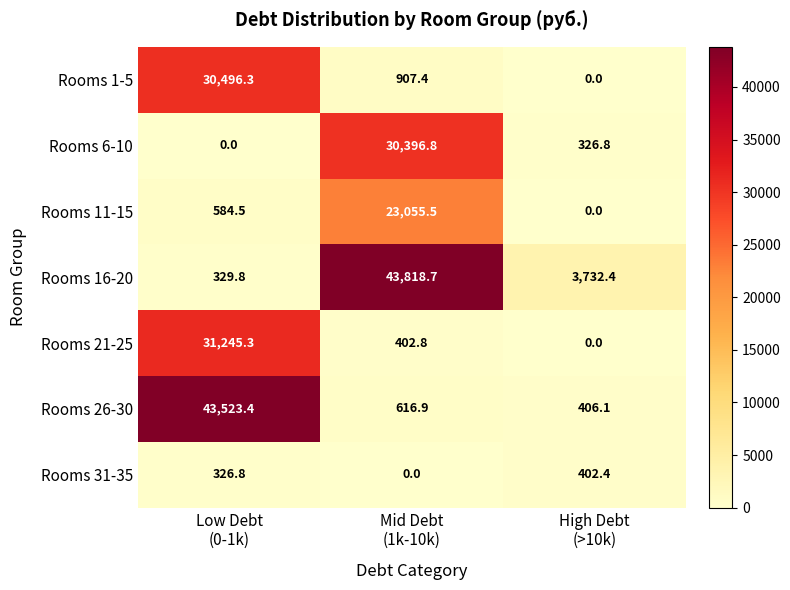

Reading right to left, list all the values displayed in this chart.

Rooms 1-5: 0.0	907.4	30496.3
Rooms 6-10: 326.8	30396.8	0.0
Rooms 11-15: 0.0	23055.5	584.5
Rooms 16-20: 3732.4	43818.7	329.8
Rooms 21-25: 0.0	402.8	31245.3
Rooms 26-30: 406.1	616.9	43523.4
Rooms 31-35: 402.4	0.0	326.8